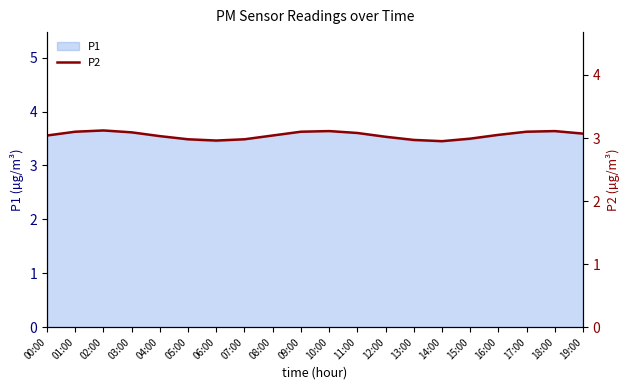

What is the sum of the values at 06:00 and 01:00?

6.1